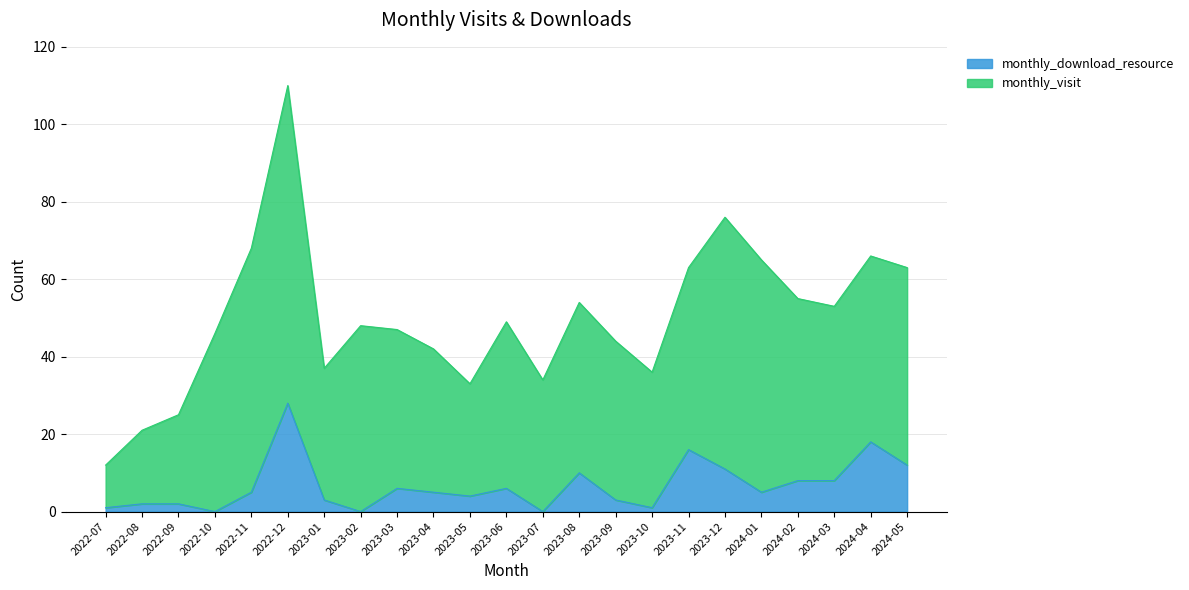

What is the difference between the values at 2023-06 and 2023-11?

10